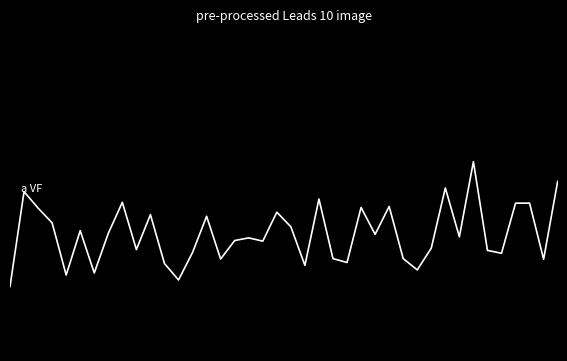

Does the chart have visible grid lines?

No